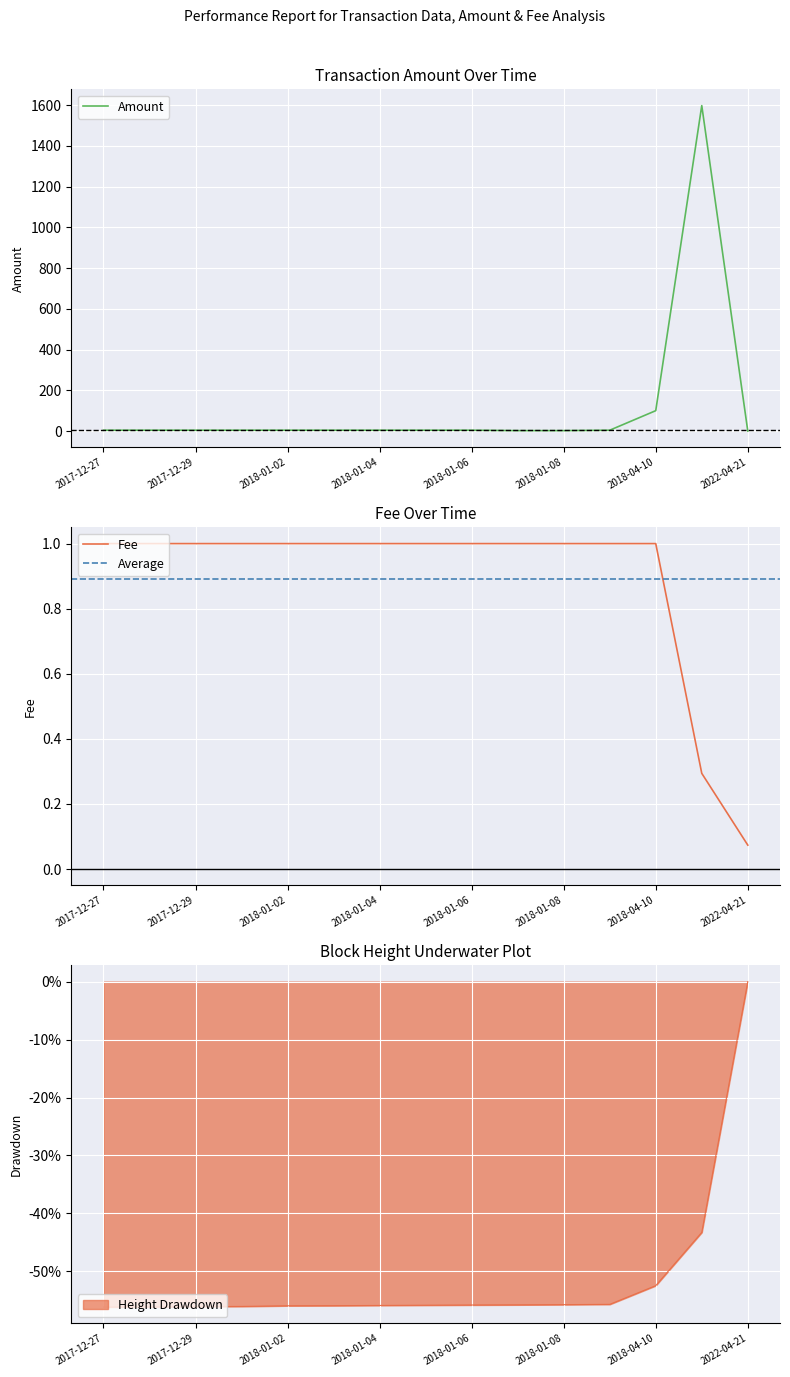

What is the label of the 14th point from the right?

2017-12-28